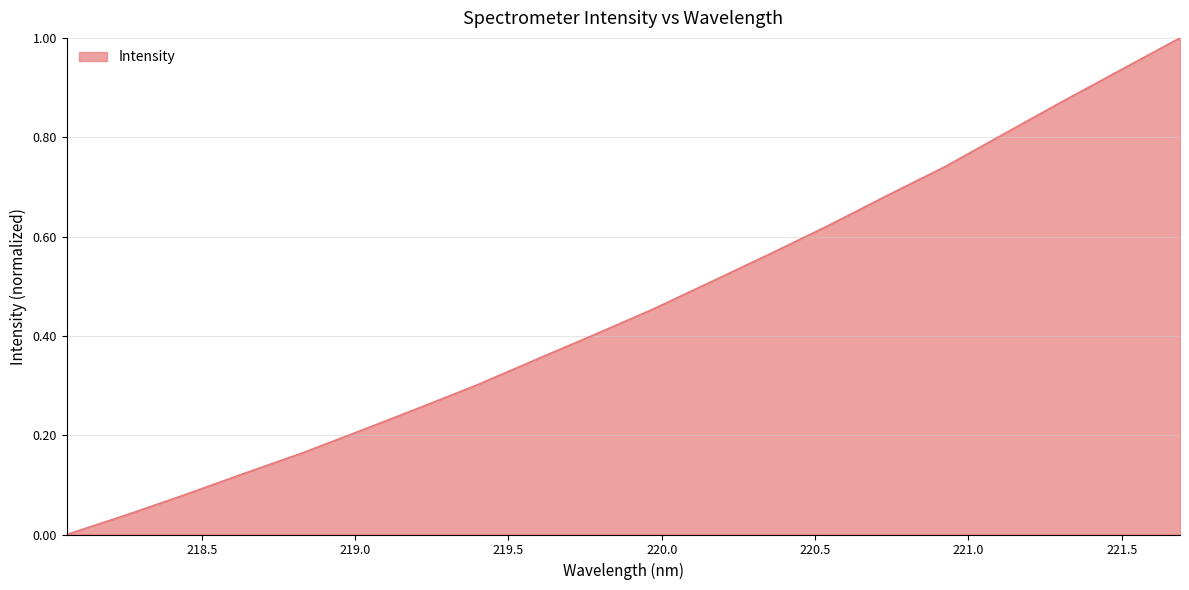

What is the greatest value displayed?

1.0